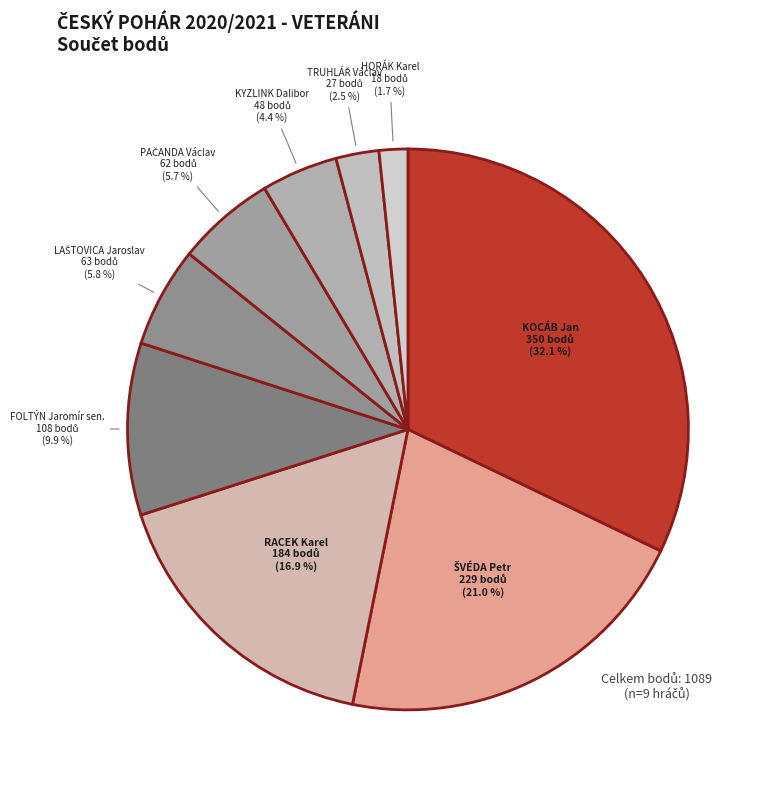

Rank the categories by value from lowest to highest.

HORÁK Karel
18, TRUHLÁŘ
27, KYZLINK
48, PAČANDA
62, LAŠTOVICA
63, FOLTÝN Jaromír
108, RACEK Karel
184, ŠVÉDA Petr
229, KOCÁB Jan
350